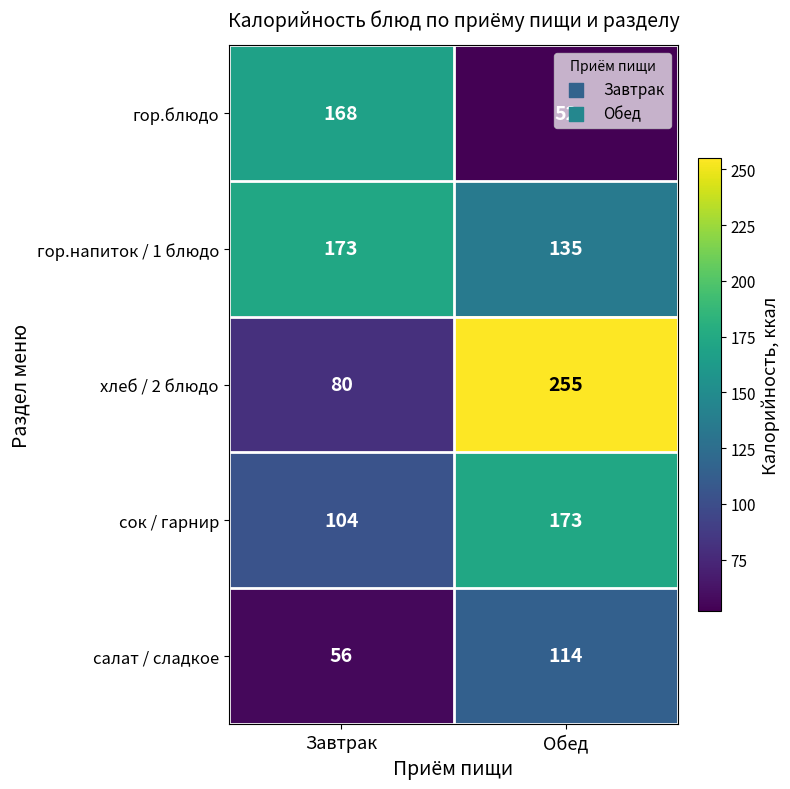

What value does the хлеб / 2 блюдо series have at Завтрак, to the nearest 10?

80